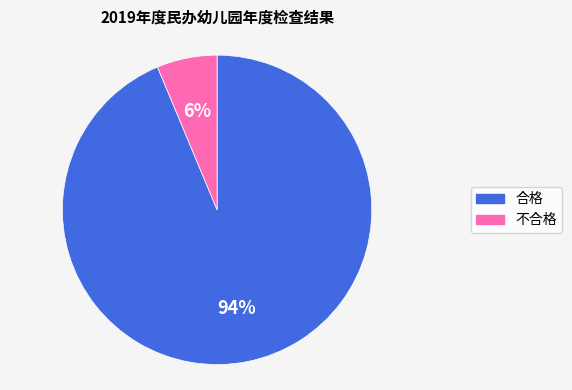

What is the largest slice in the pie chart?

合格